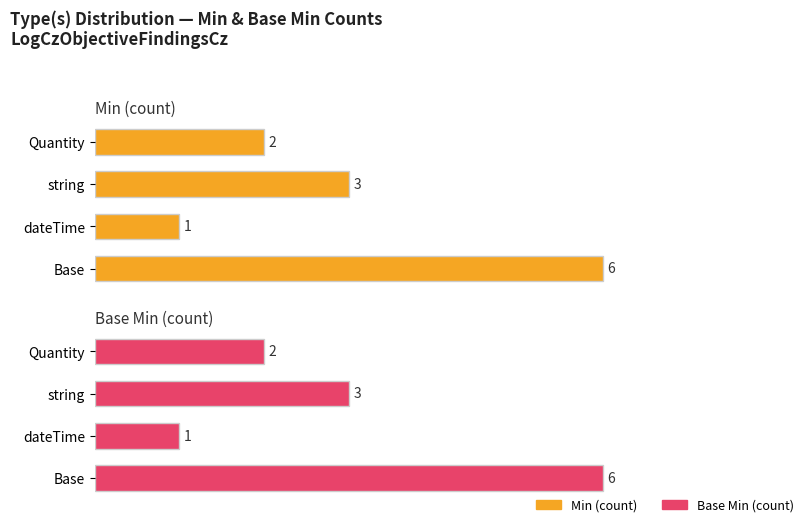

Reading left to right, list all the values displayed in this chart.

Min (count): 6	1	3	2
Base Min (count): 6	1	3	2